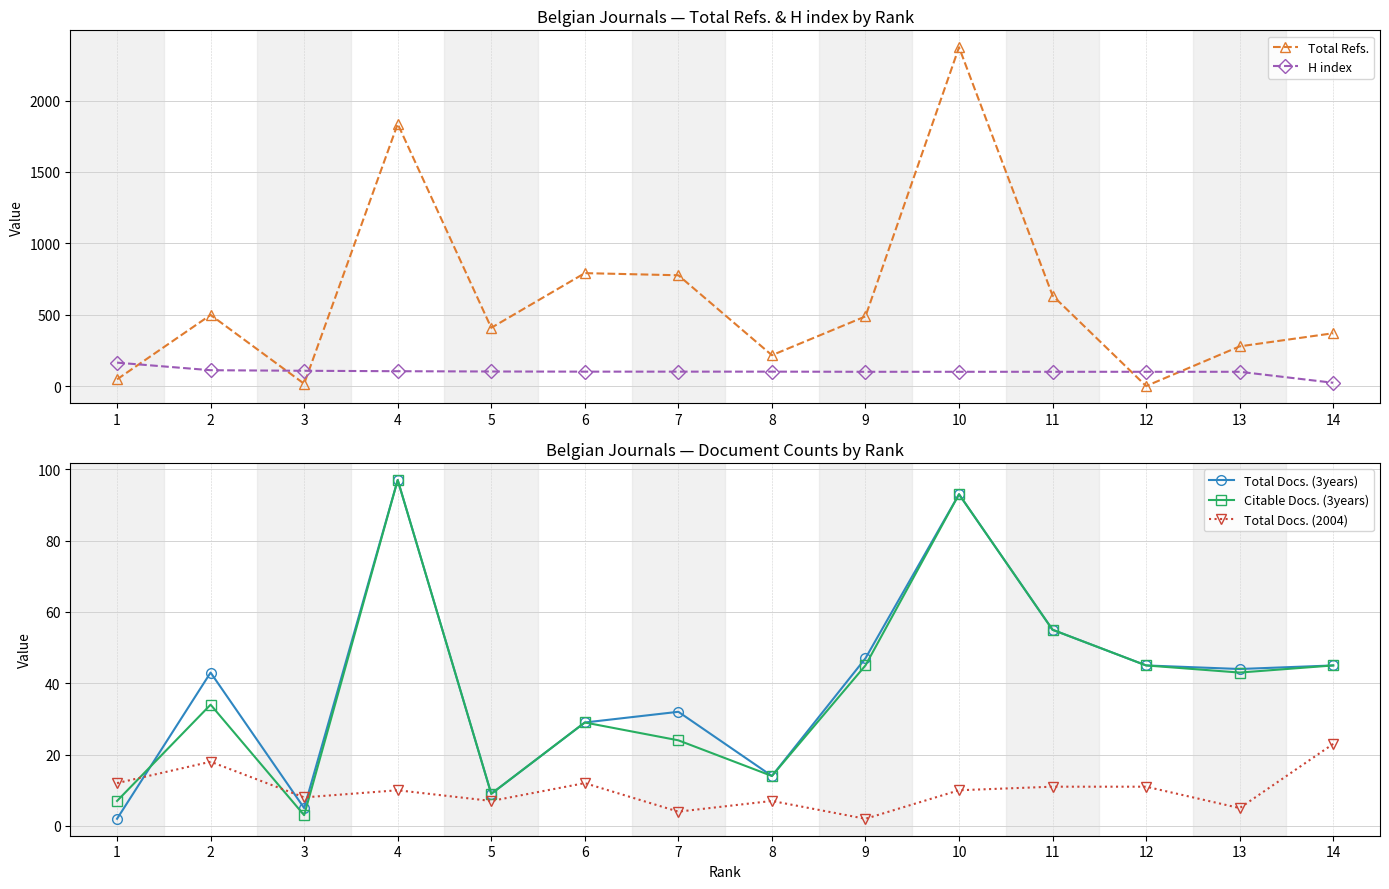

Where does the Total Docs. (3years) series first go above 44?

4